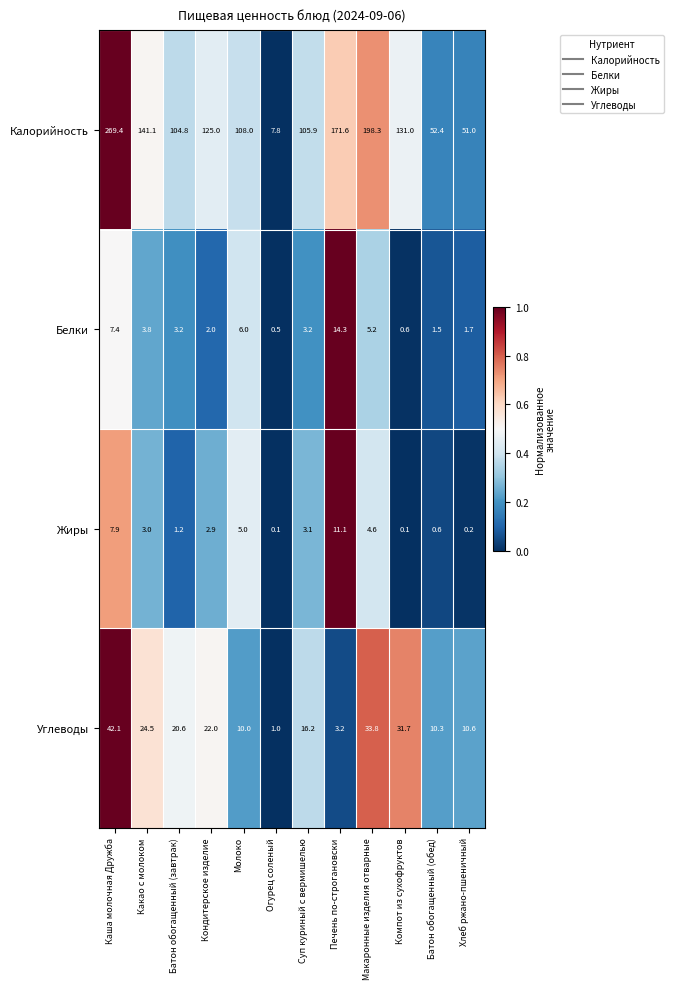

Is it true that Углеводы equals 10.3 at Батон обогащенный (обед)?

True